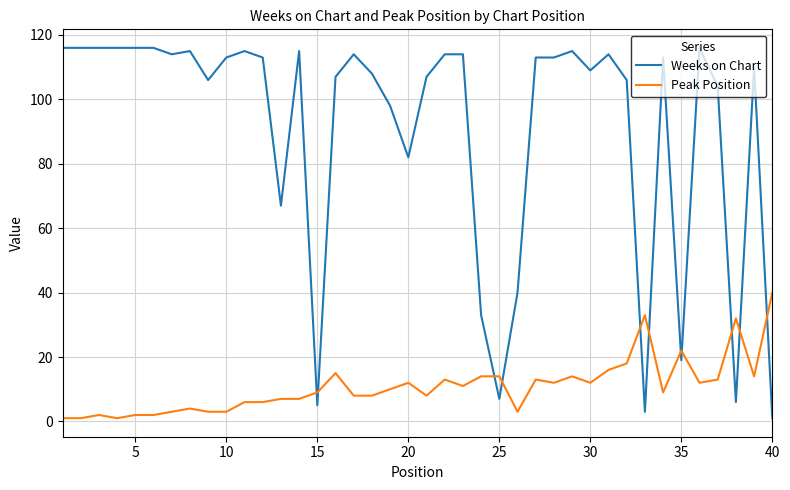

What is the difference between the second highest and second lowest values in the Weeks on Chart series?

113